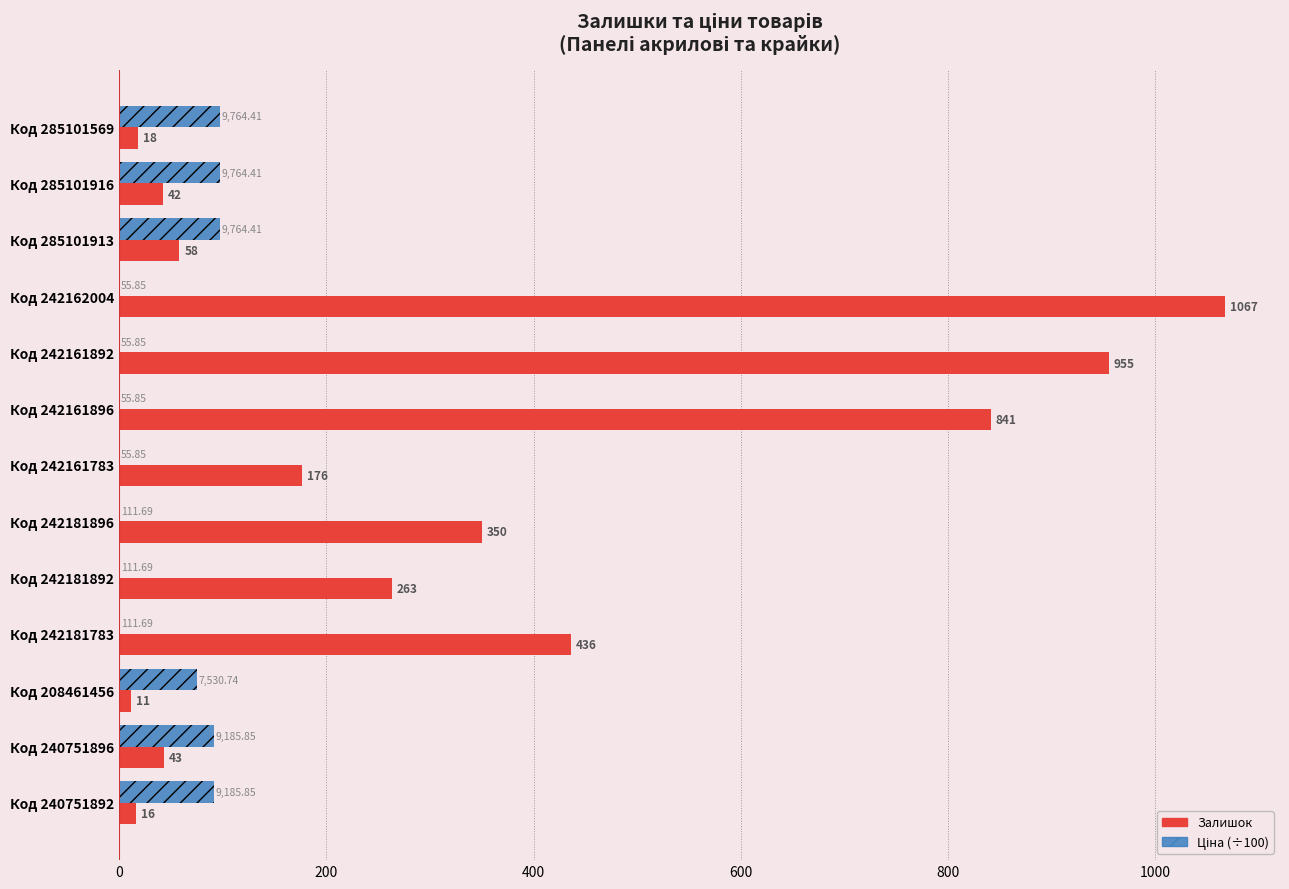

At which category is the sum across all series the highest?

Код 242162004